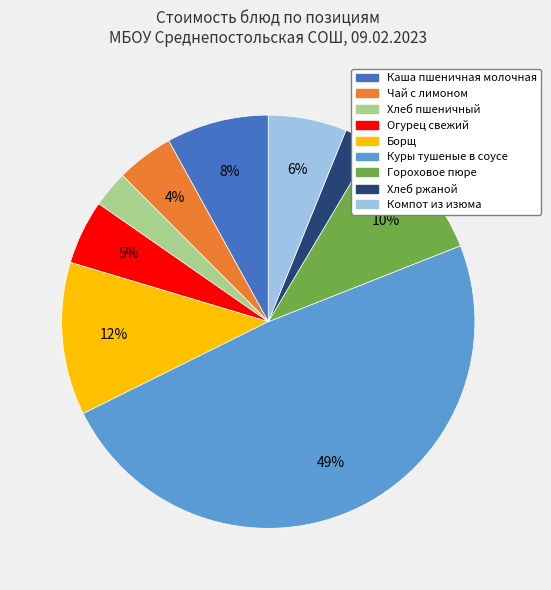

Is there any slice that represents more than half of the pie?

No